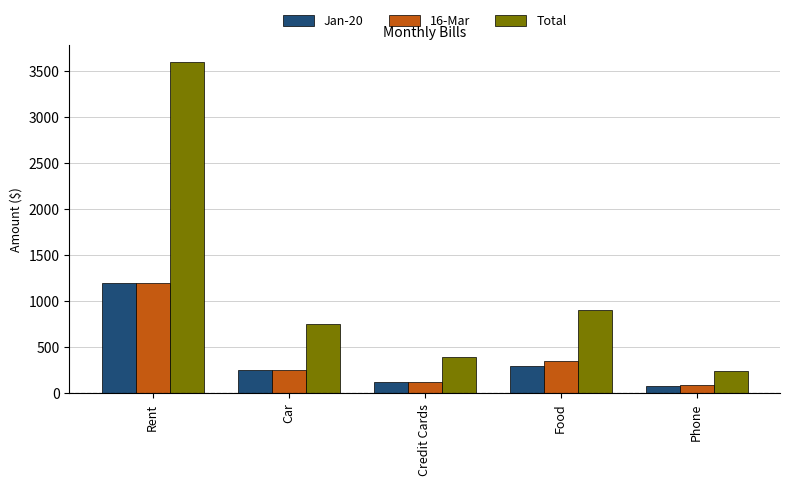

True or false: 16-Mar has a value of 350 at Food.

True